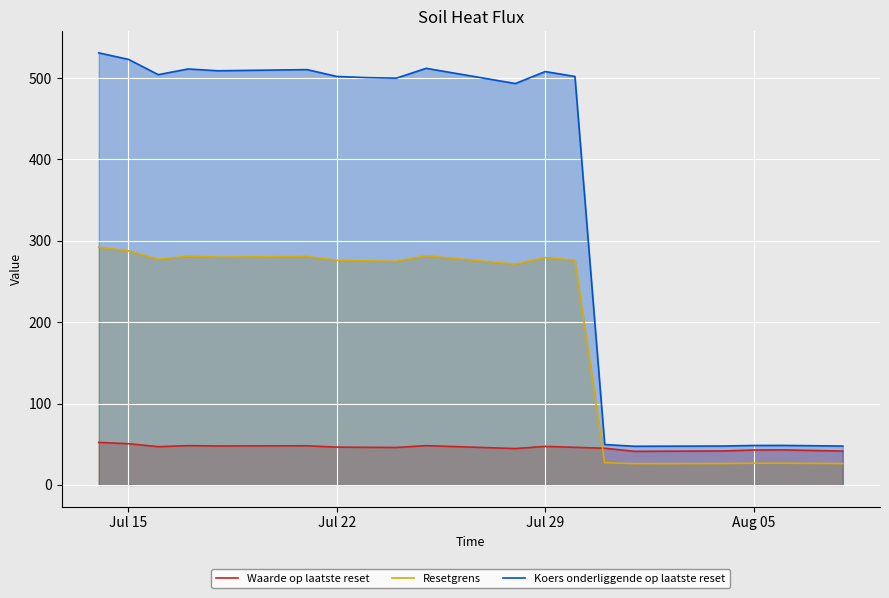

Which series has the widest spread of values?

Koers onderliggende op laatste reset